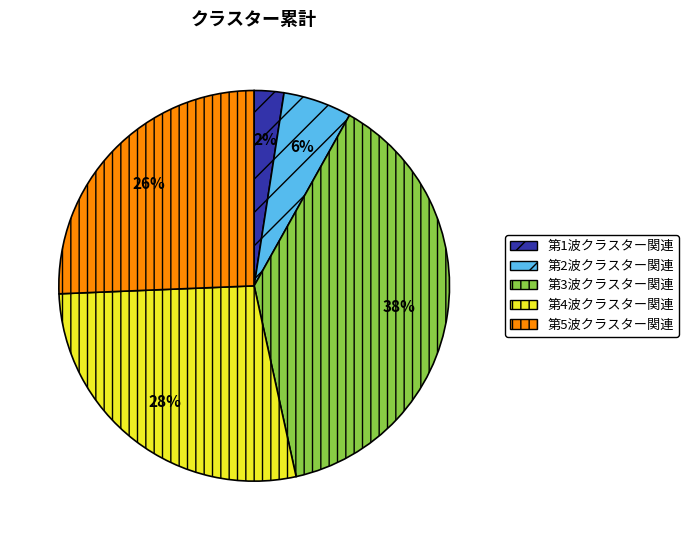

Is there any slice that represents more than half of the pie?

No